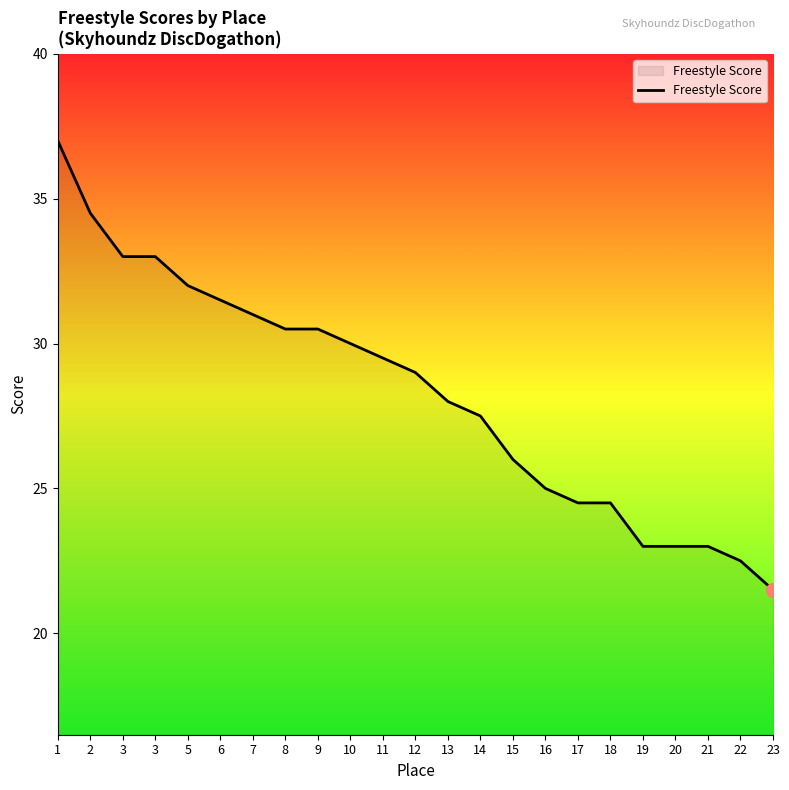

True or false: the data shows 10.9 at 3.

False